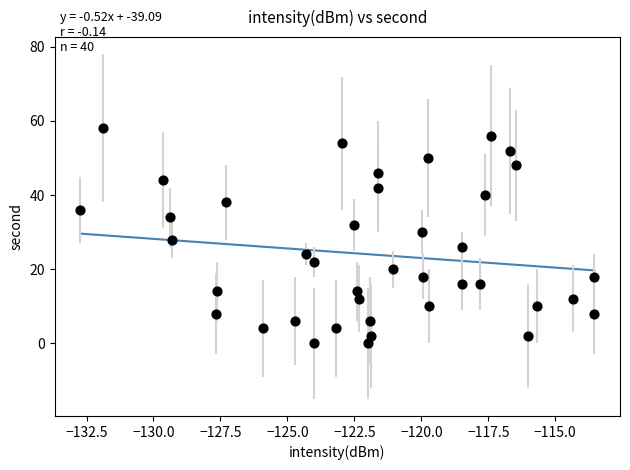

What is the range of Y values (max minus min)?

58